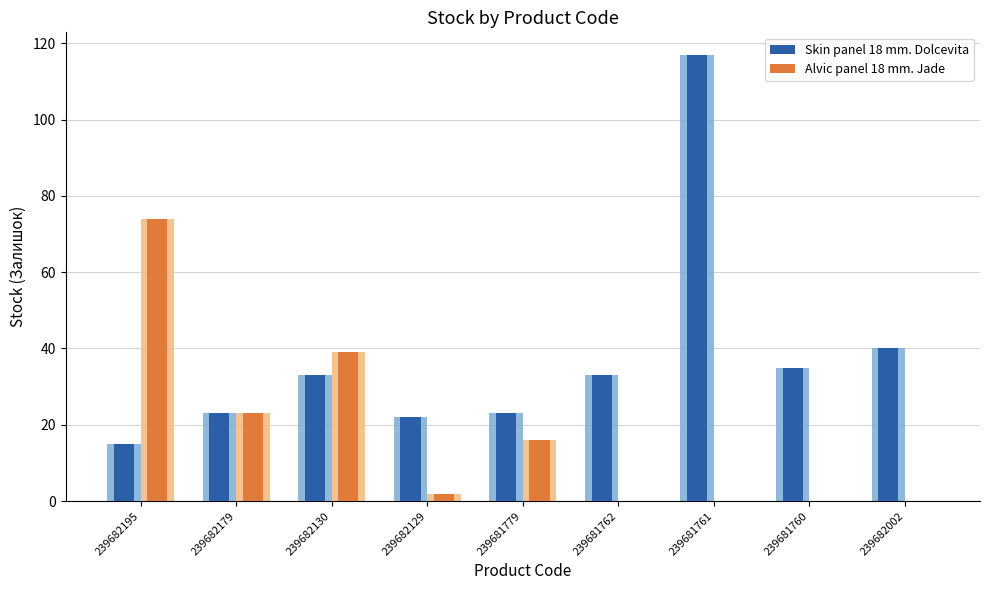

At how many categories does at least one series exceed 35?

4